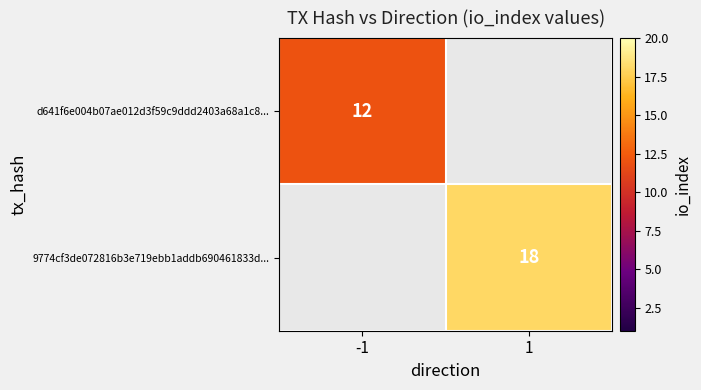

At which category does the chart reach its peak across all series?

1